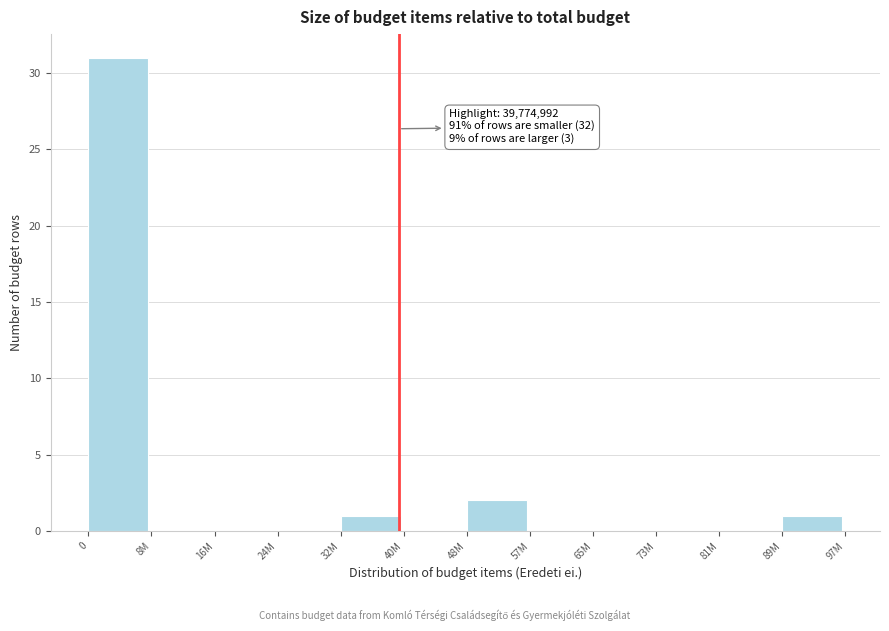

Reading right to left, extract all data points from this chart.

89M=1	81M=0	73M=0	65M=0	57M=0	48M=2	40M=0	32M=1	24M=0	16M=0	8M=0	0=31